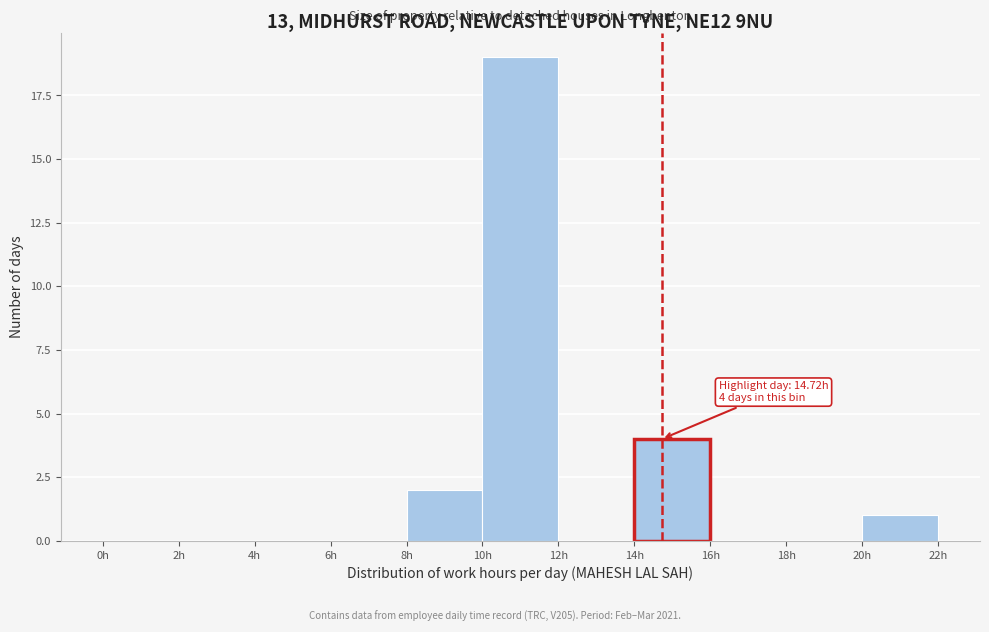

Over which range of the x-axis is the bar tallest?

10 to 12